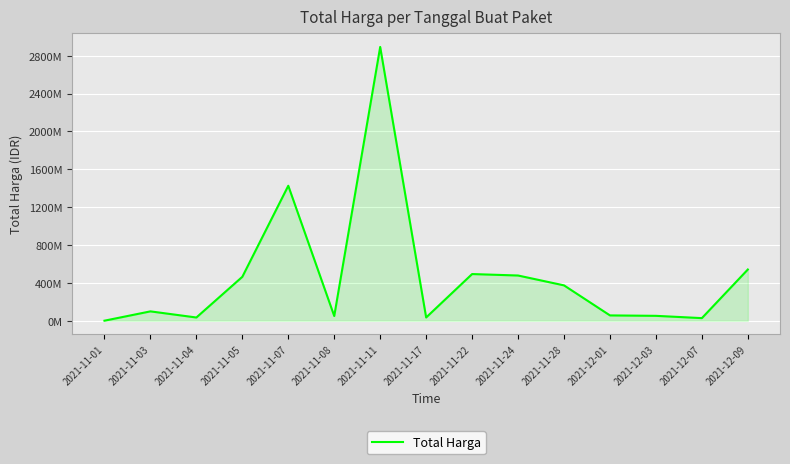

Where does the data first go above 98772570?

2021-11-05